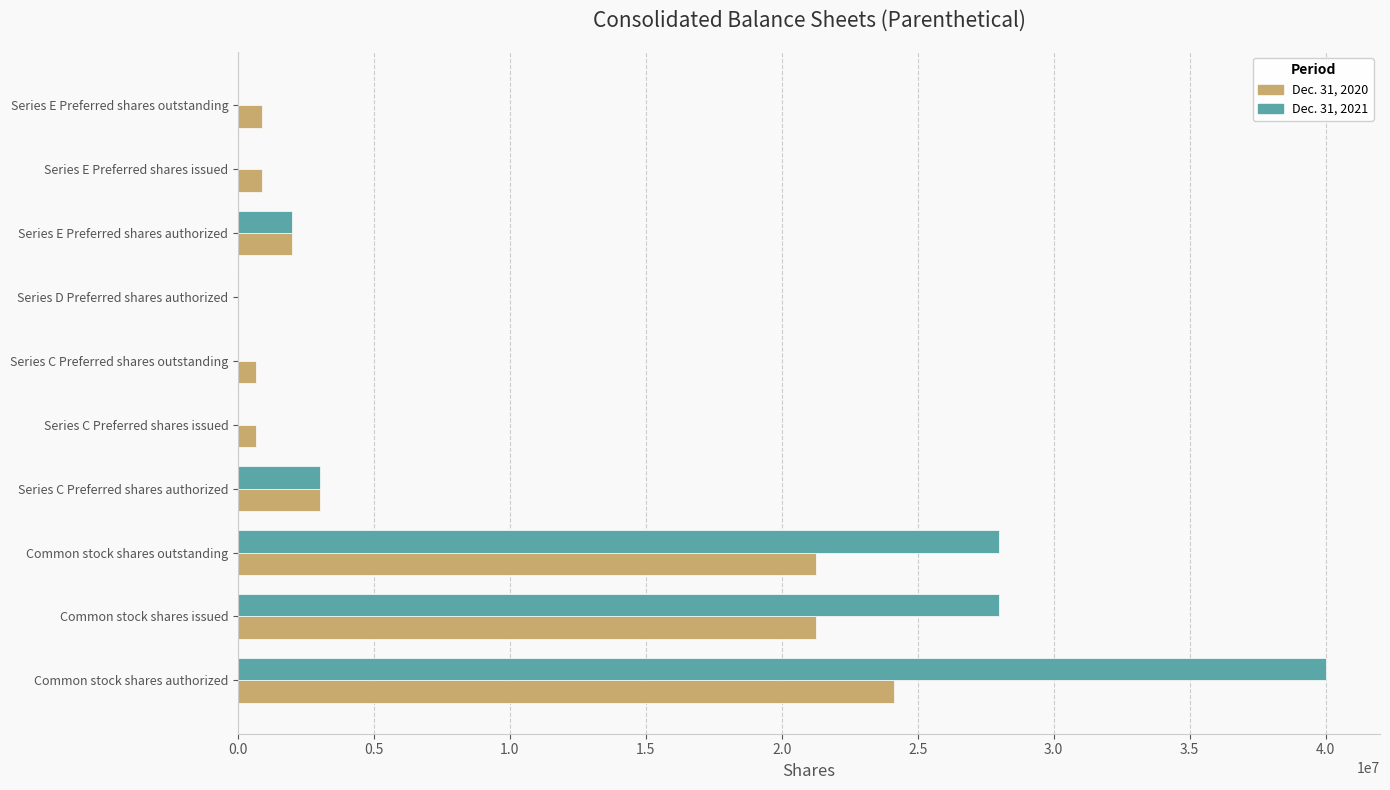

How many data points does each series have?

10